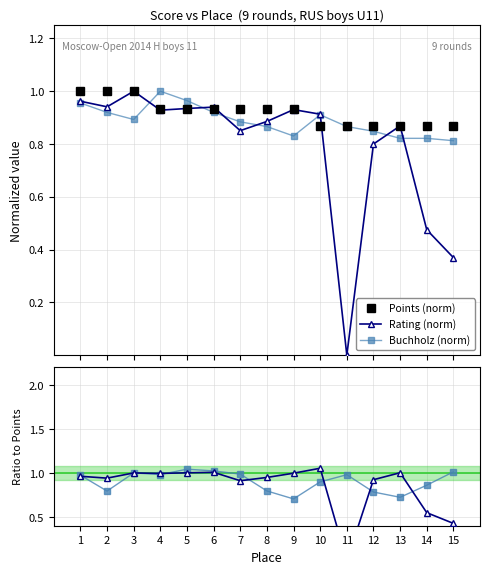

True or false: Rating (norm) has more than 2 interior local peaks.

True